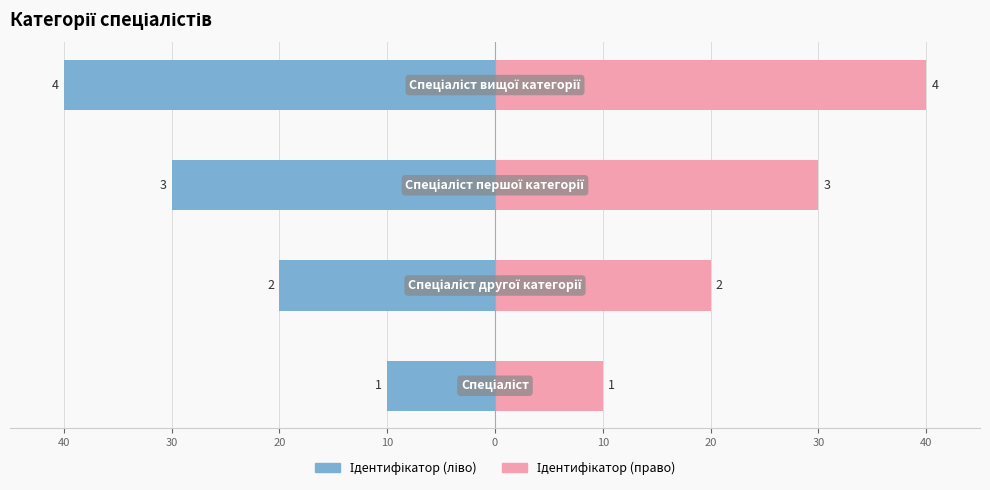

Is the value of Ідентифікатор (право) at 30 greater than the value of Ідентифікатор (ліво) at 40?

Yes